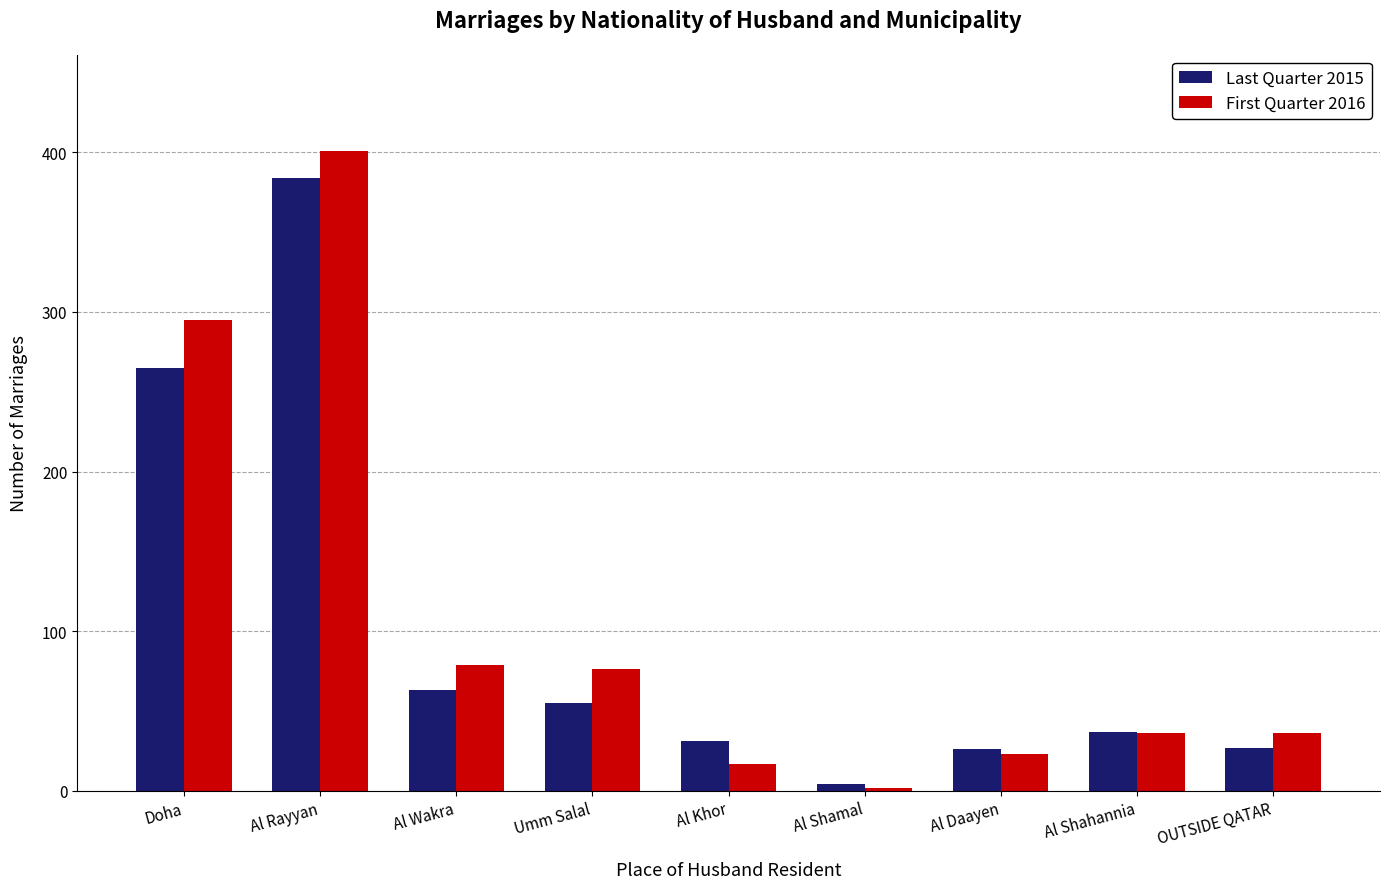

What is the highest value of the First Quarter 2016 series?

401